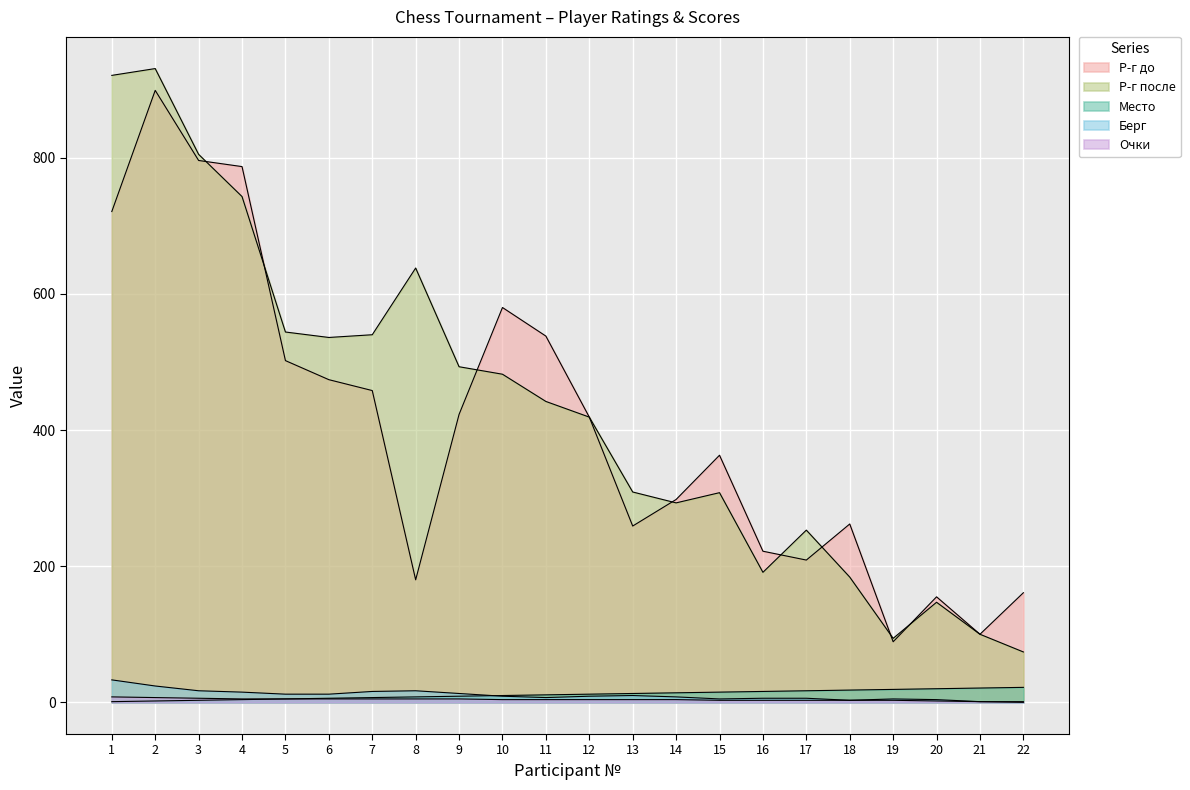

How many categories are shown in the chart?

22